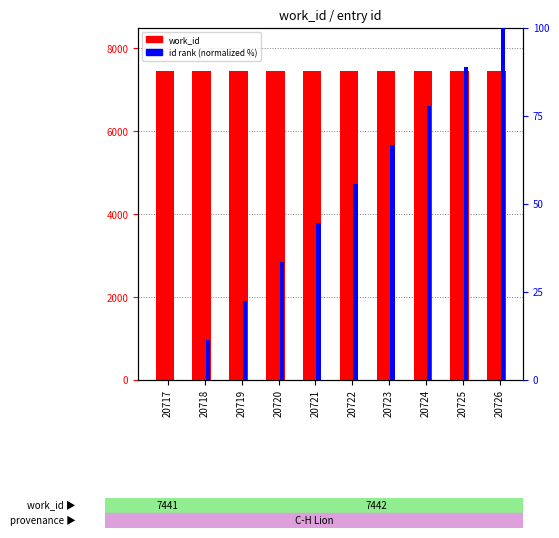

At 20723, list the series in order from smallest to largest.

id rank (normalized), work_id